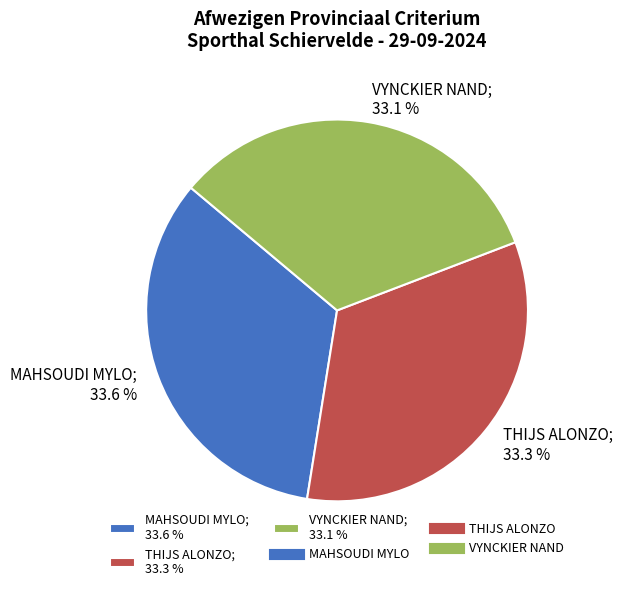

To the nearest percent, what is the combined percentage of VYNCKIER NAND and MAHSOUDI MYLO?

67%